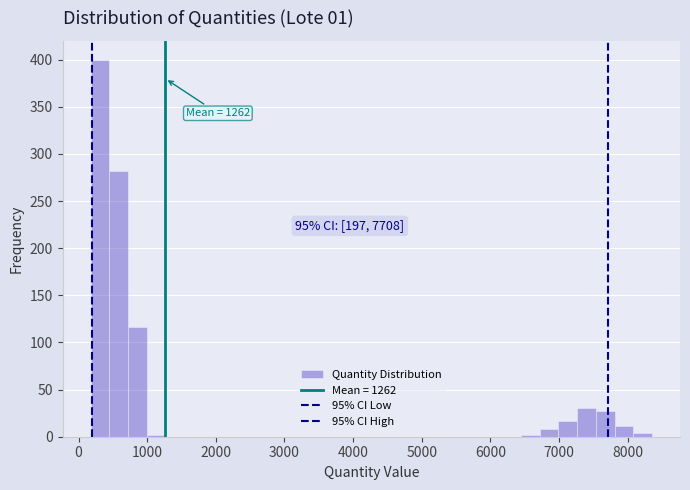

Read against the x-axis, roughly where is the centre of the tallest bar?

300